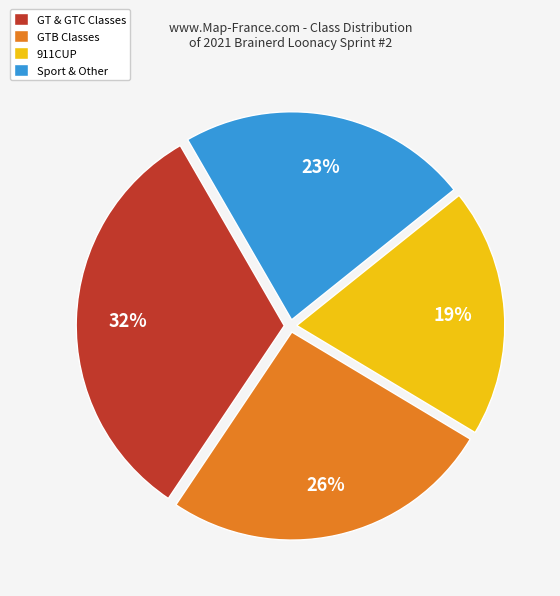

Is it true that 911CUP is 29% of the pie?

False